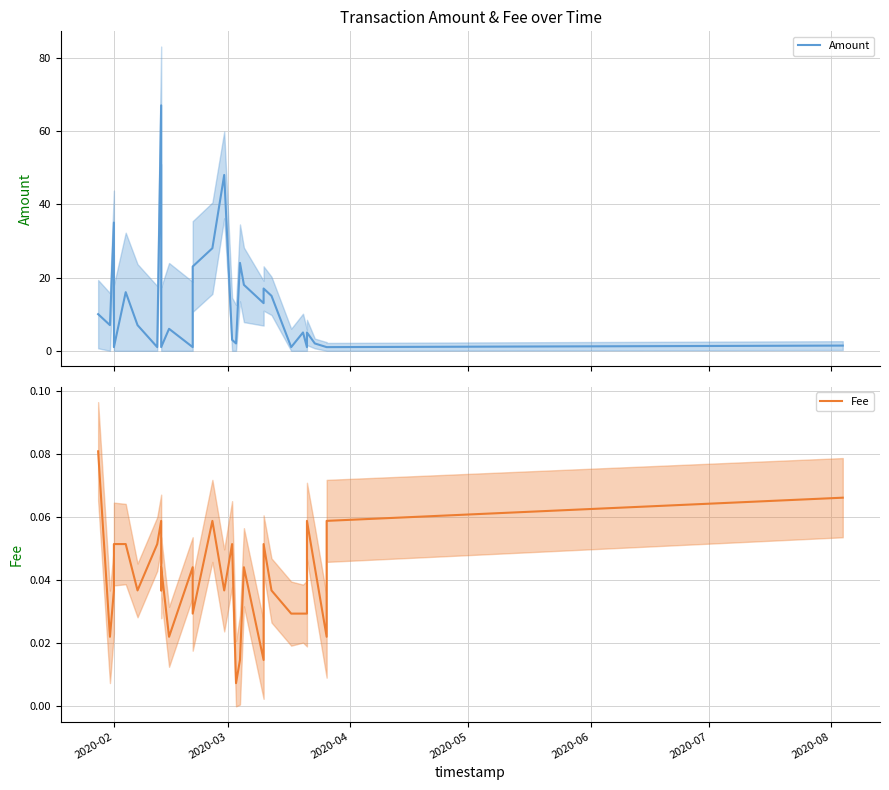

Reading right to left, transcribe all the data shown in this chart.

Amount: 1.4	1.0	1.0	2.0	5.0	1.0	5.0	1.0	15.0	17.0	15.0	13.0	18.0	24.0	2.0	3.0	48.0	28.0	23.0	1.0	6.0	1.0	6.0	67.0	1.0	7.0	16.0	1.0	35.0	7.0	10.0
Fee: 0.1	0.1	0.0	0.0	0.1	0.0	0.0	0.0	0.0	0.1	0.0	0.0	0.0	0.0	0.0	0.1	0.0	0.1	0.0	0.0	0.0	0.0	0.0	0.1	0.1	0.0	0.1	0.1	0.0	0.0	0.1